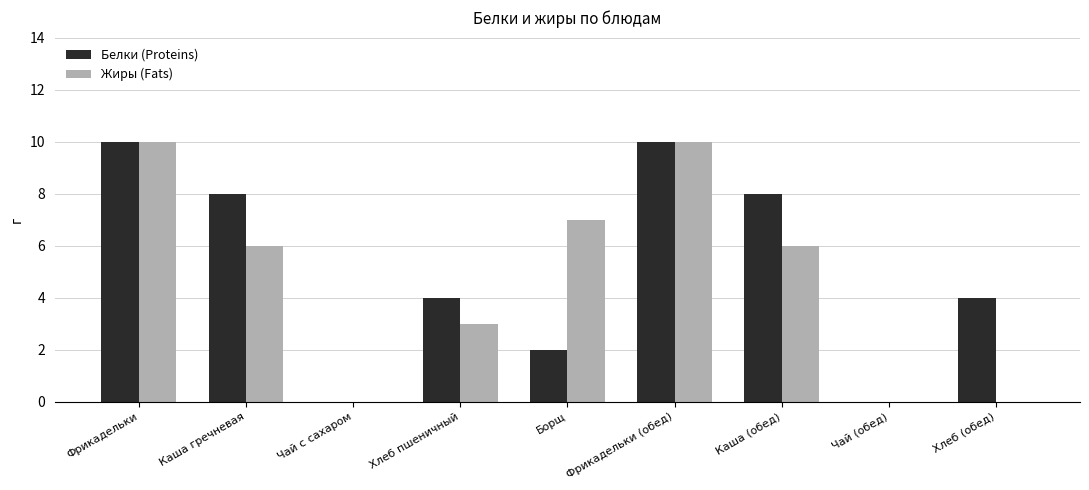

Which series changed the most between Чай с сахаром and Хлеб пшеничный?

Белки (Proteins)